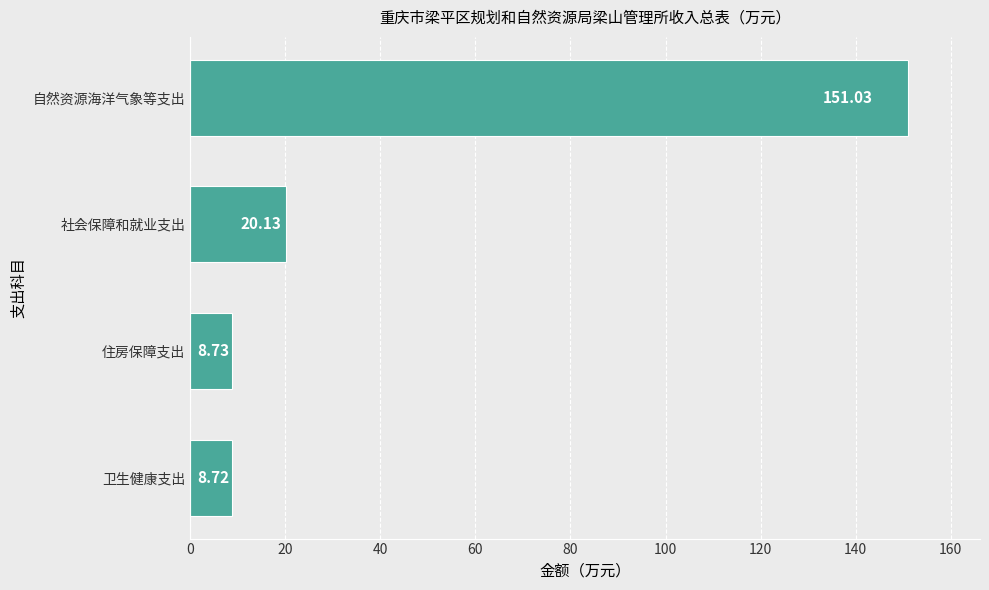

What is the change in value from 卫生健康支出 to 自然资源海洋气象等支出?

+142.3